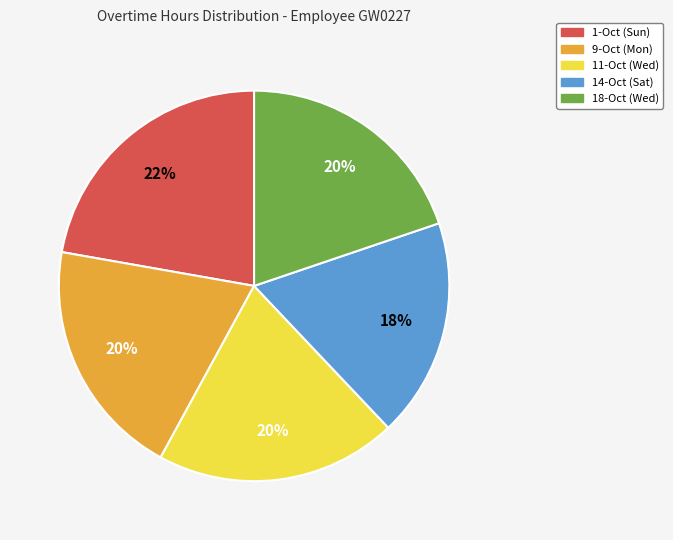

Does 14-Oct (Sat) represent more than half of the total?

No